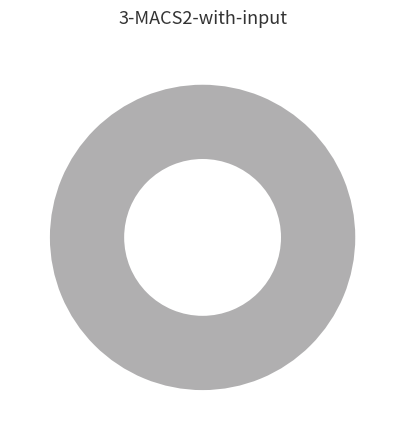

To the nearest percent, what is the difference between the Regular and Ticket slice percentages?

100%